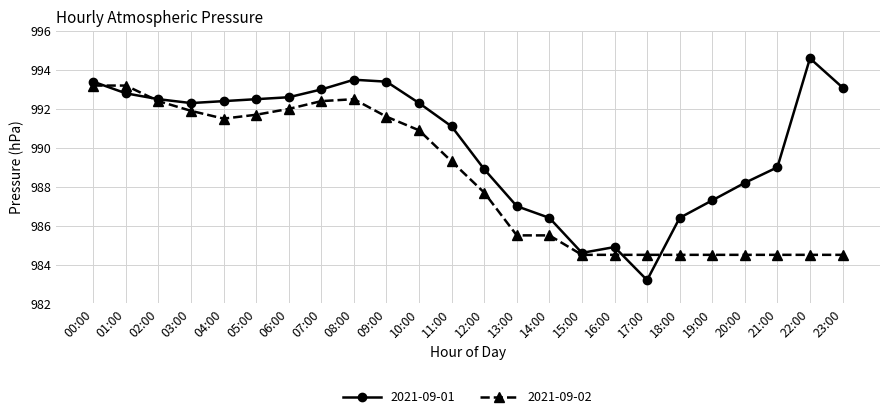

True or false: 2021-09-01 has more than 2 interior local peaks.

True